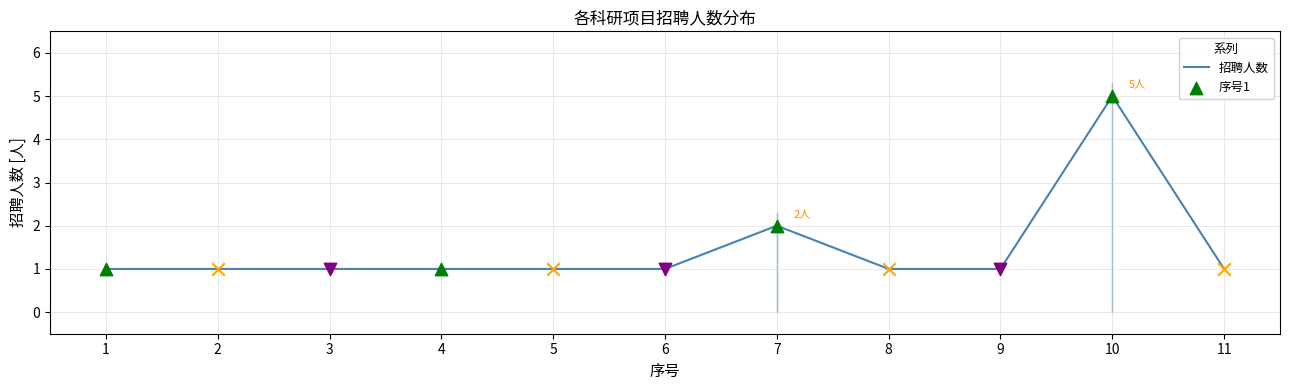

What is the change in value from 1 to 7?

+1